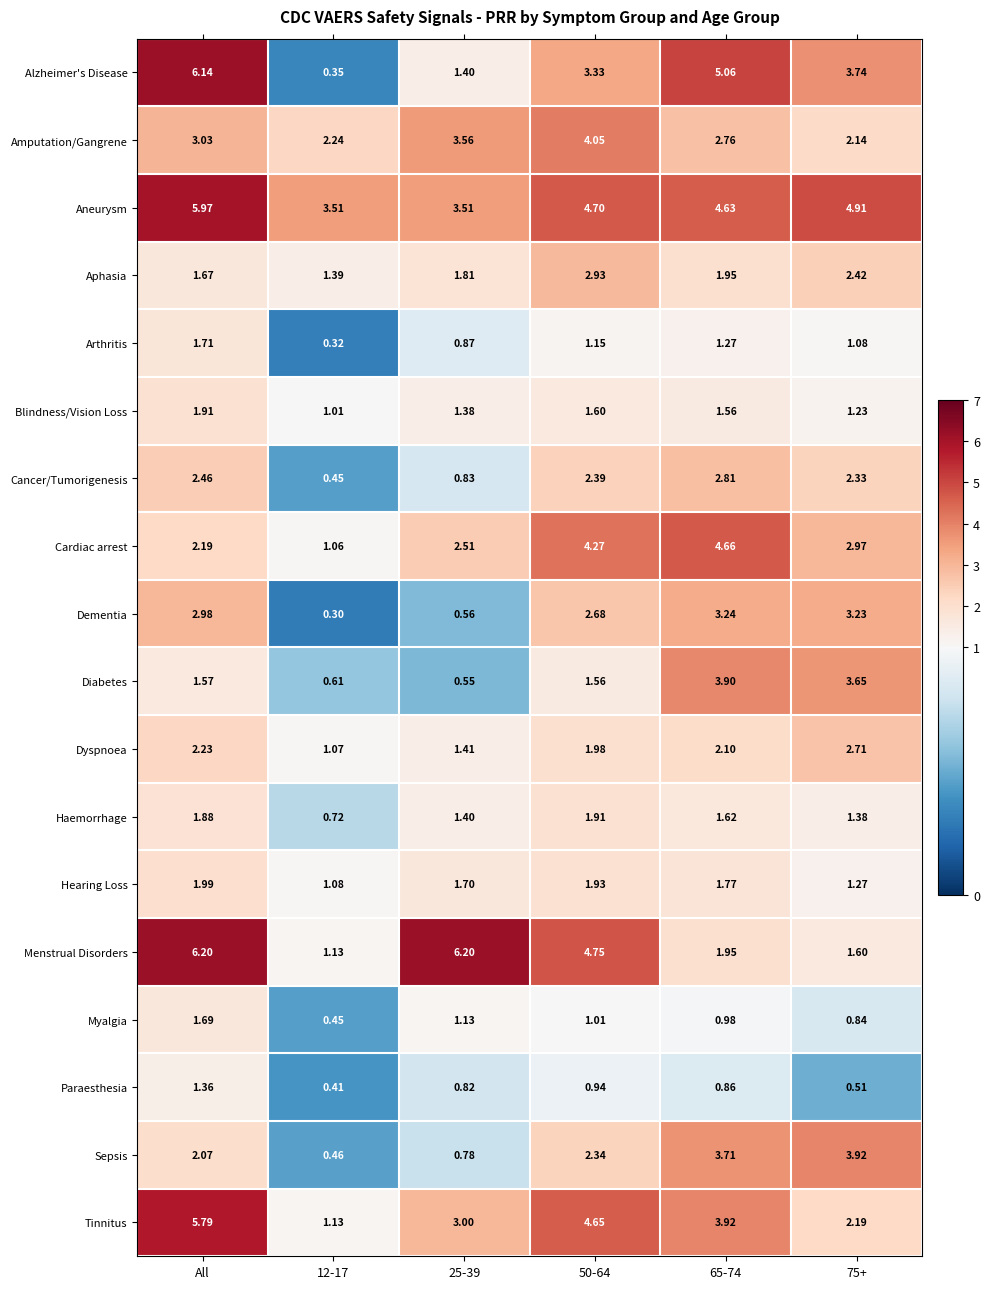

What is the difference between the highest and lowest values at 65-74?

4.2